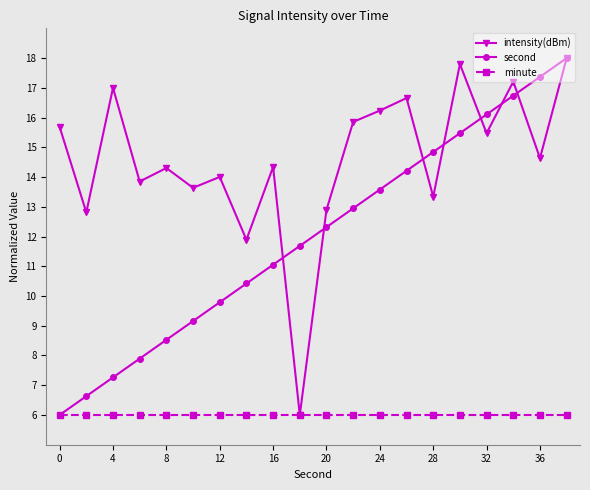

What is the average value of the minute series?

6.0